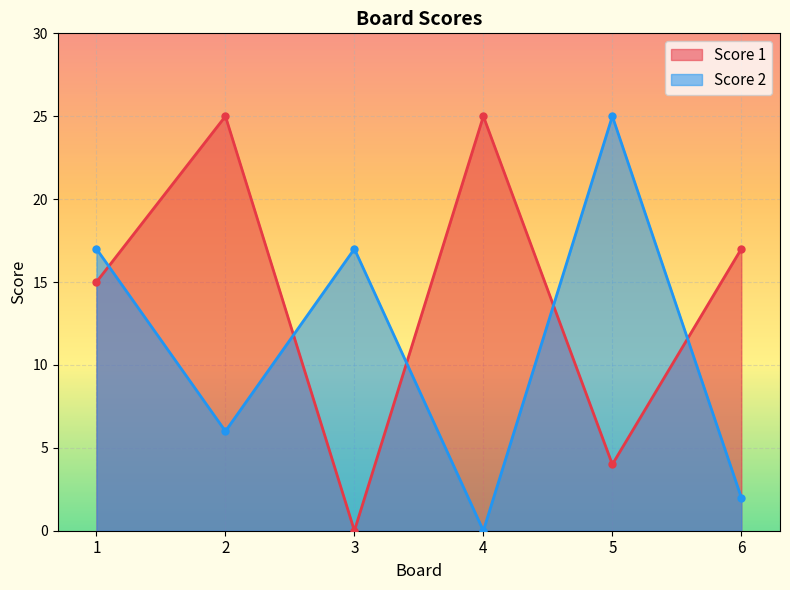

What is the difference between the maximum and minimum values in the Score 1 series?

25